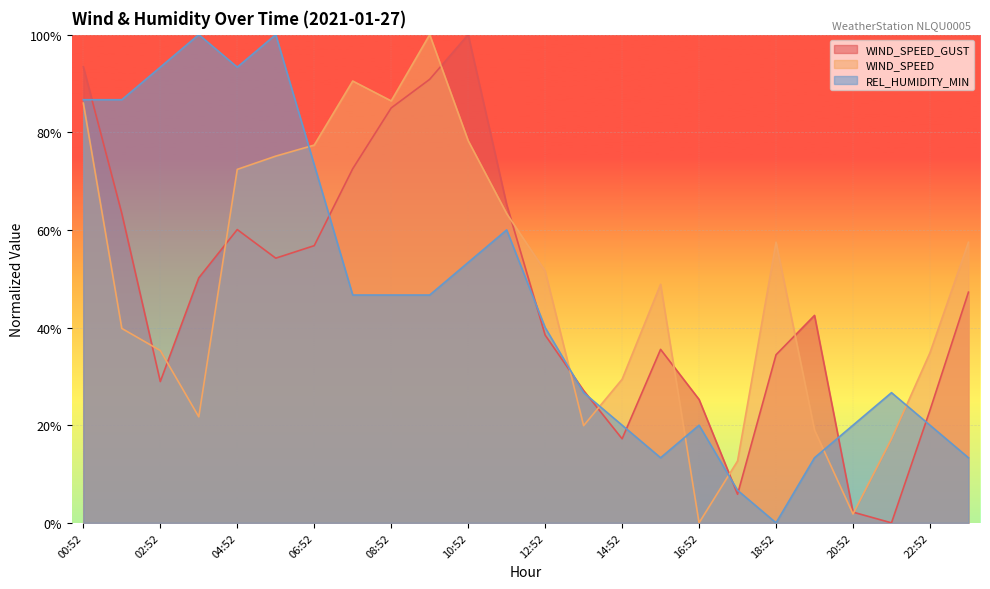

What is the sum of the WIND_SPEED values at 08:52 and 23:52?

1.4